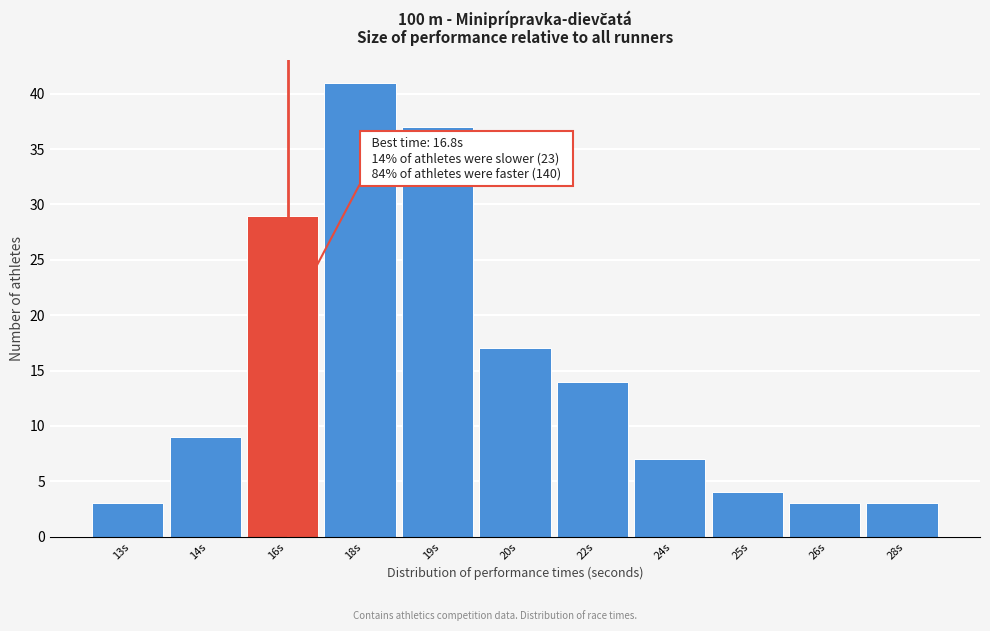

Reading right to left, extract all data points from this chart.

28s=3	26s=3	25s=4	24s=7	22s=14	20s=17	19s=37	18s=41	16s=29	14s=9	13s=3